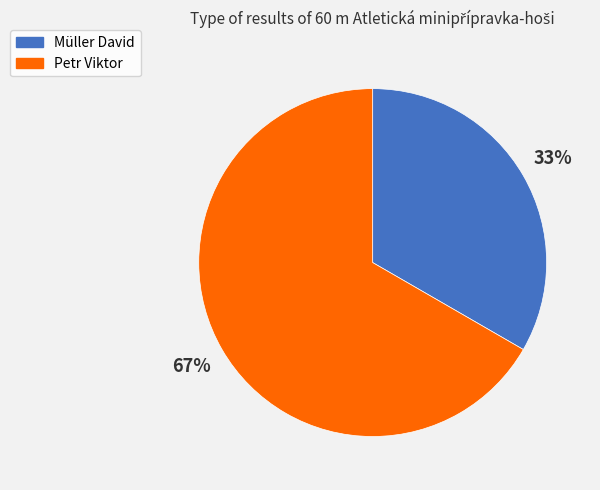

Is it true that Müller David is 33% of the pie?

True